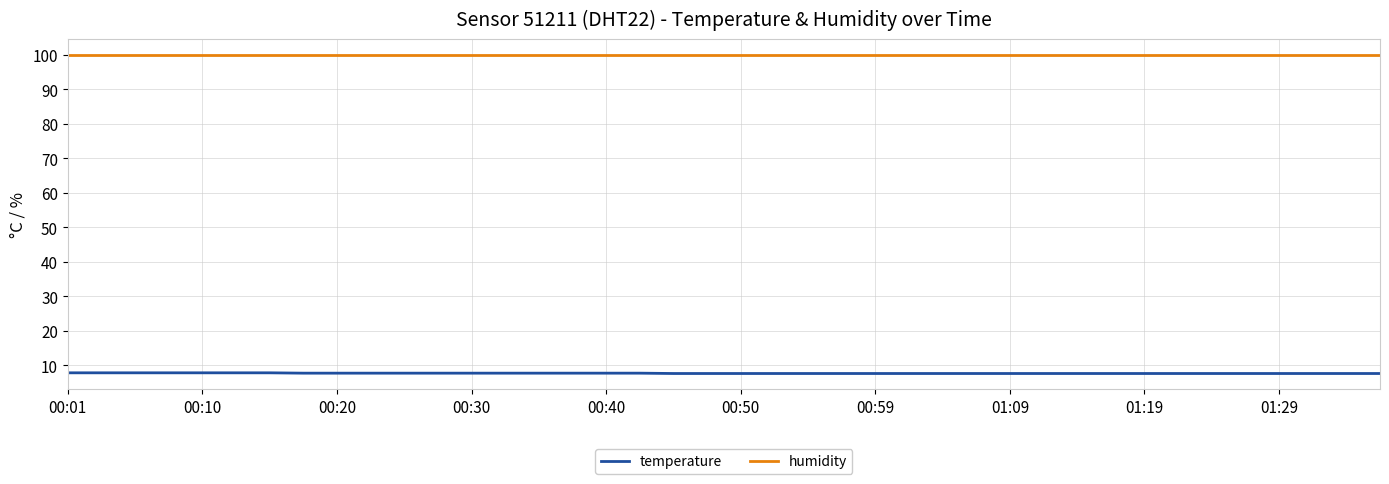

What is the maximum value for humidity?

99.9